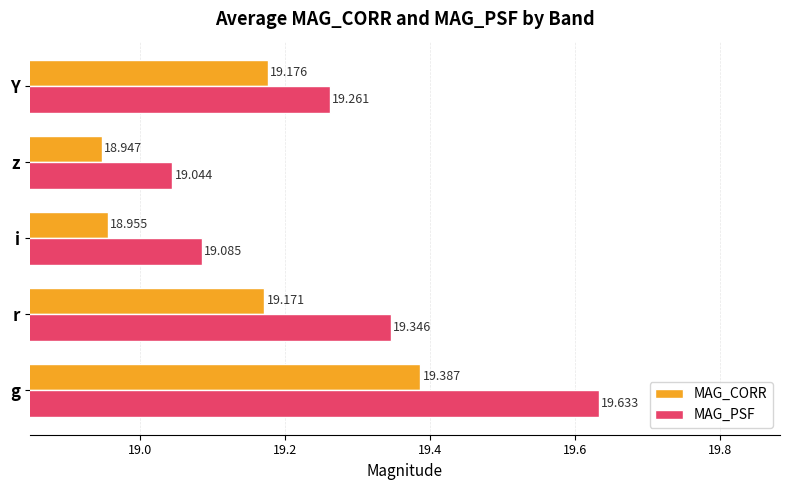

At which category is the sum across all series the highest?

g